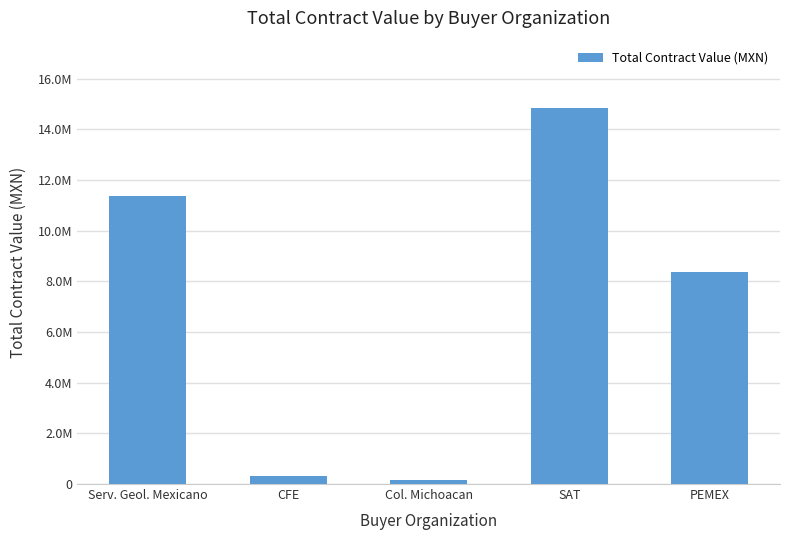

The chart shows a value of 14194503.1 at PEMEX. True or false?

False